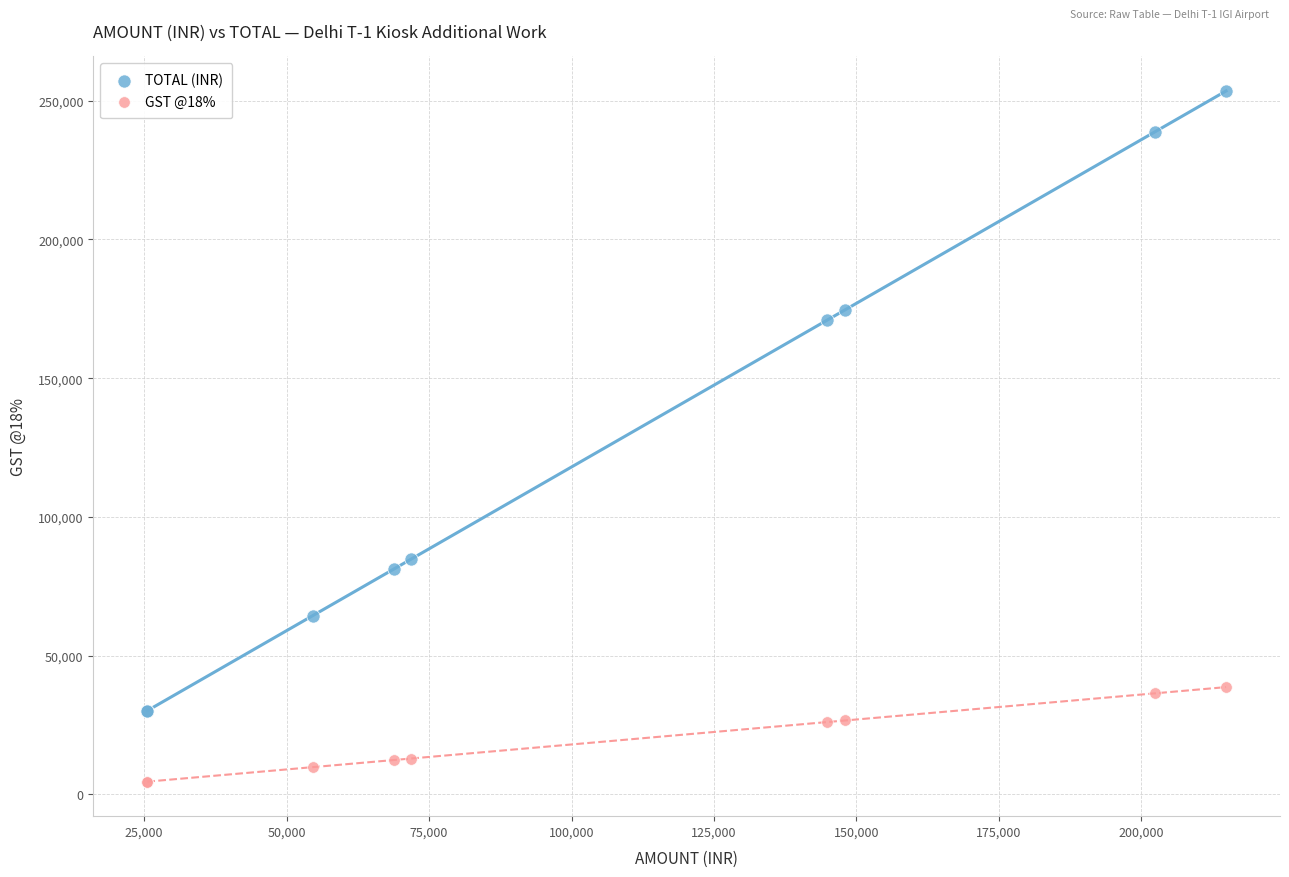

What are all the series names shown in the legend?

TOTAL (INR), GST @18%